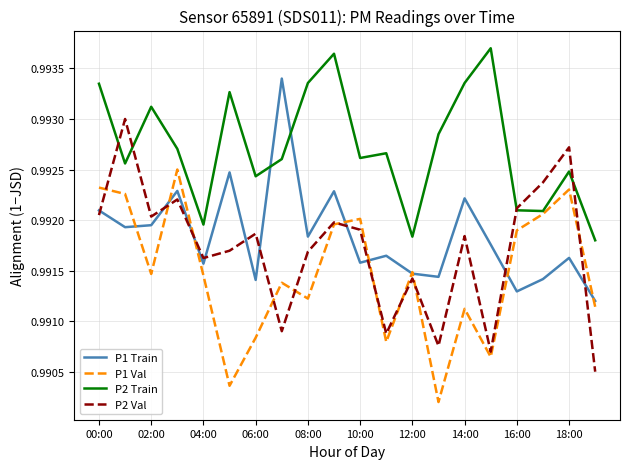

List the series in order of their peak value, lowest first.

P1 Val, P2 Val, P1 Train, P2 Train